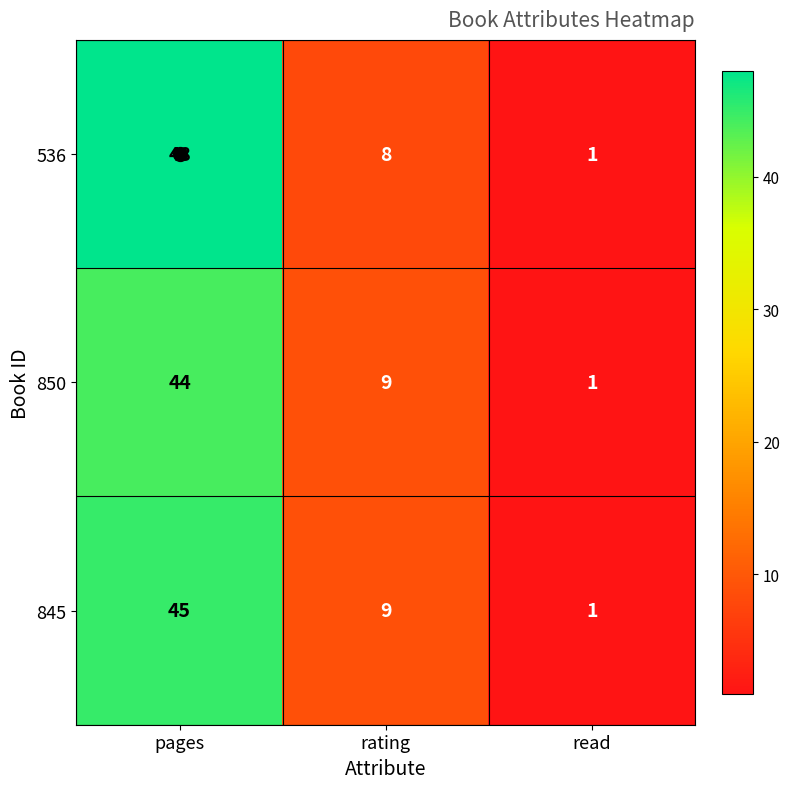

What is the greatest value displayed?

48